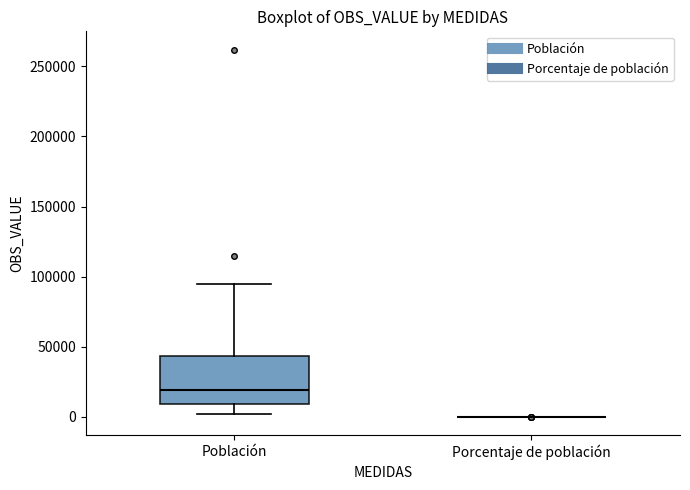

Reading left to right, transcribe this box plot: for each box, give where its median line is, the range the box spans, and where its two whiskers end, as read against the y-axis. The values are not printed on the chart, so give them approximately, as read against the axis.

Población: median 20000, box 10000 to 45000, whiskers 0 to 95000
Porcentaje de población: box collapsed to a line at 0, whiskers 0 to 0